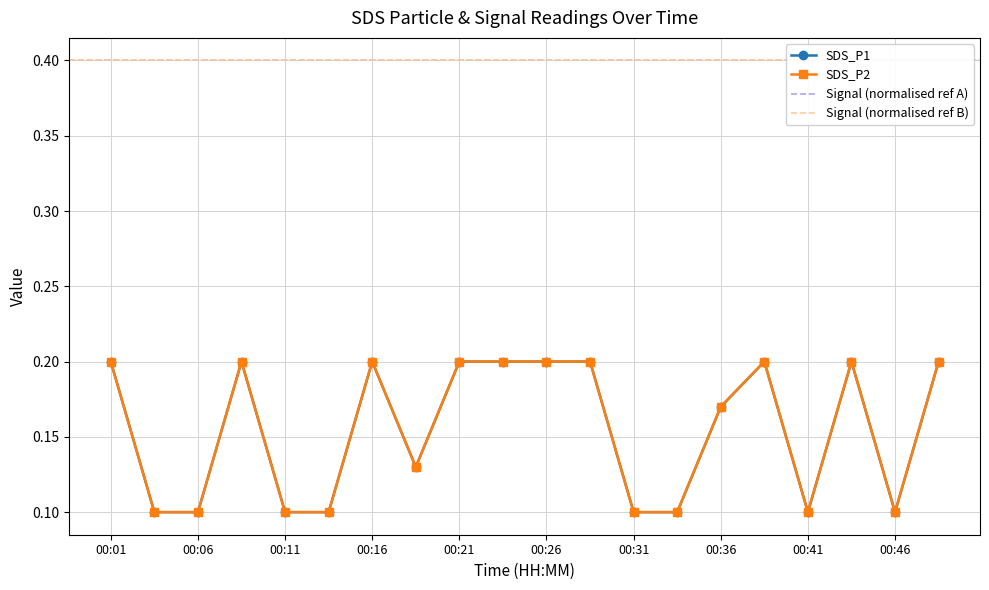

The SDS_P2 series shows 0.4 at 00:23. True or false?

False